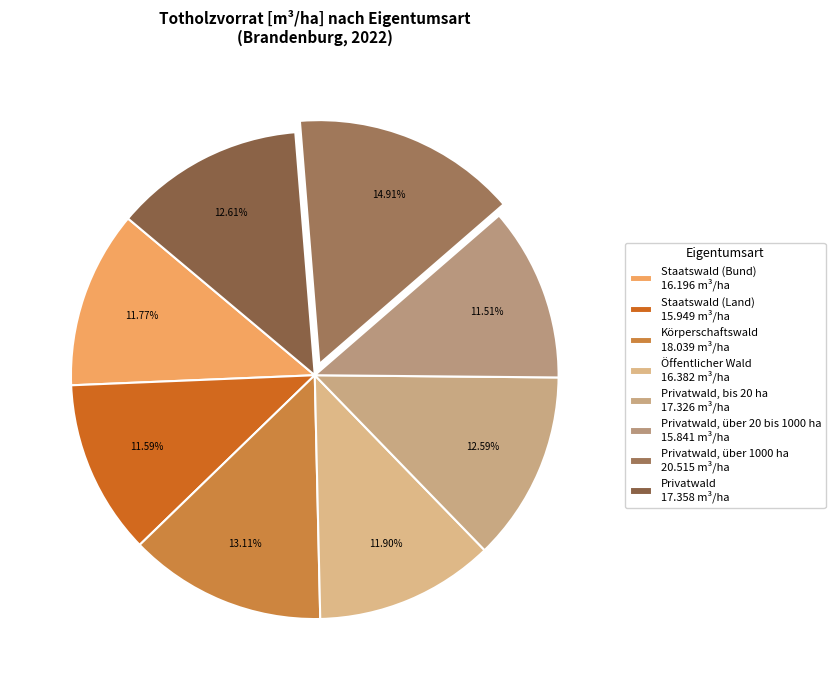

How many slices are in this pie chart?

8